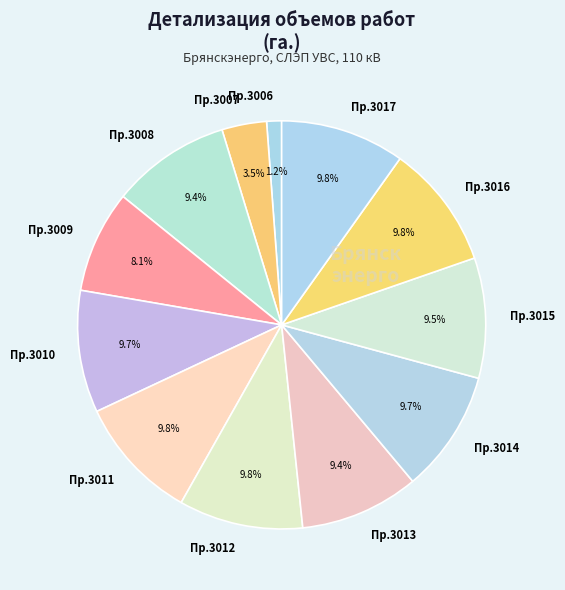

Does Пр.3008 represent more than half of the total?

No